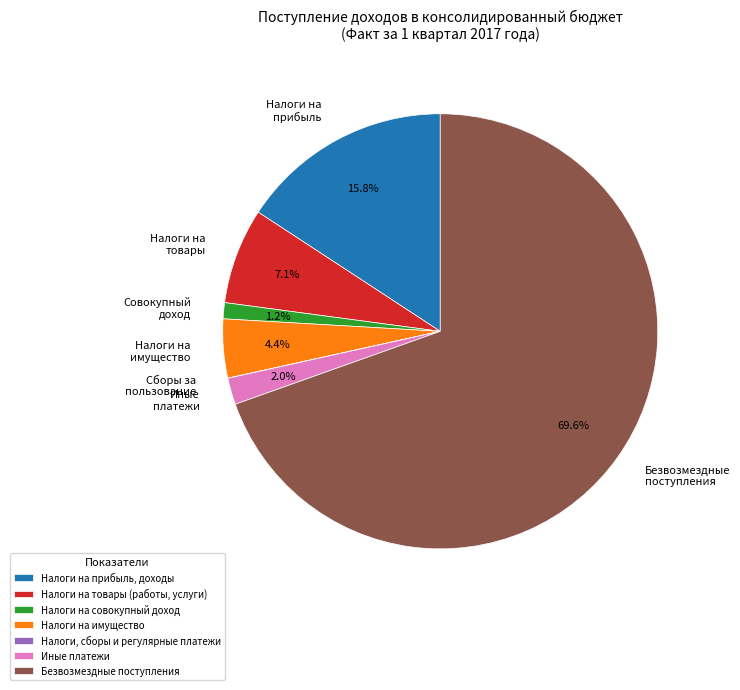

Which slice is the largest?

Безвозмездные поступления